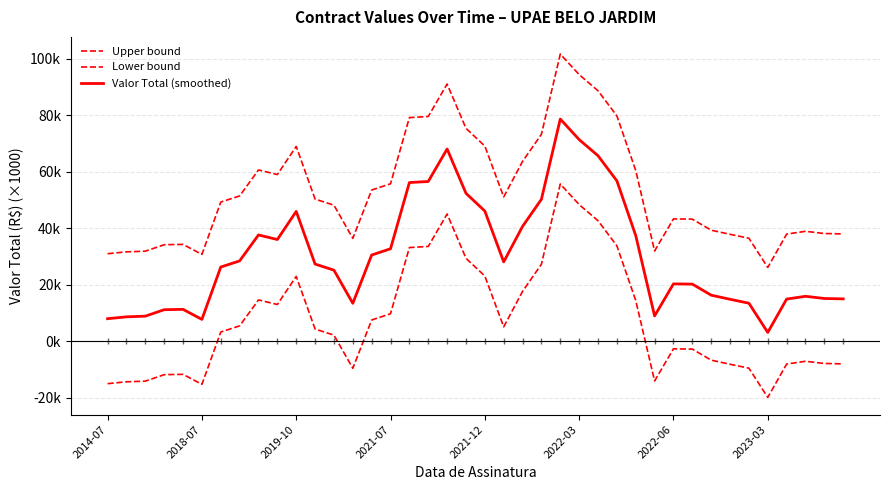

Does the chart display data point markers on the line(s)?

No